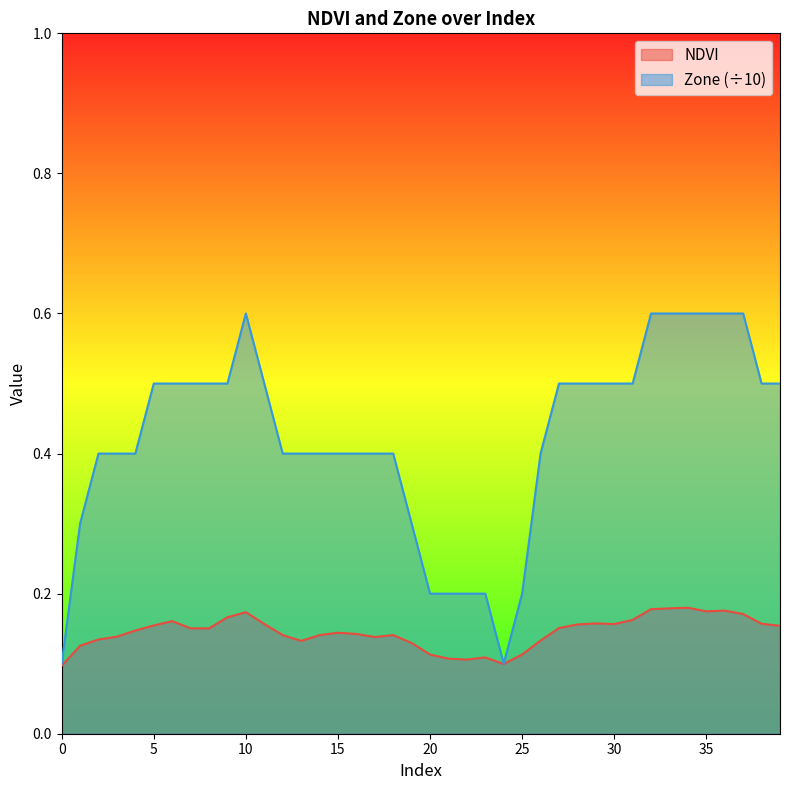

Rank the series by their maximum value, from highest to lowest.

Zone (÷10), NDVI